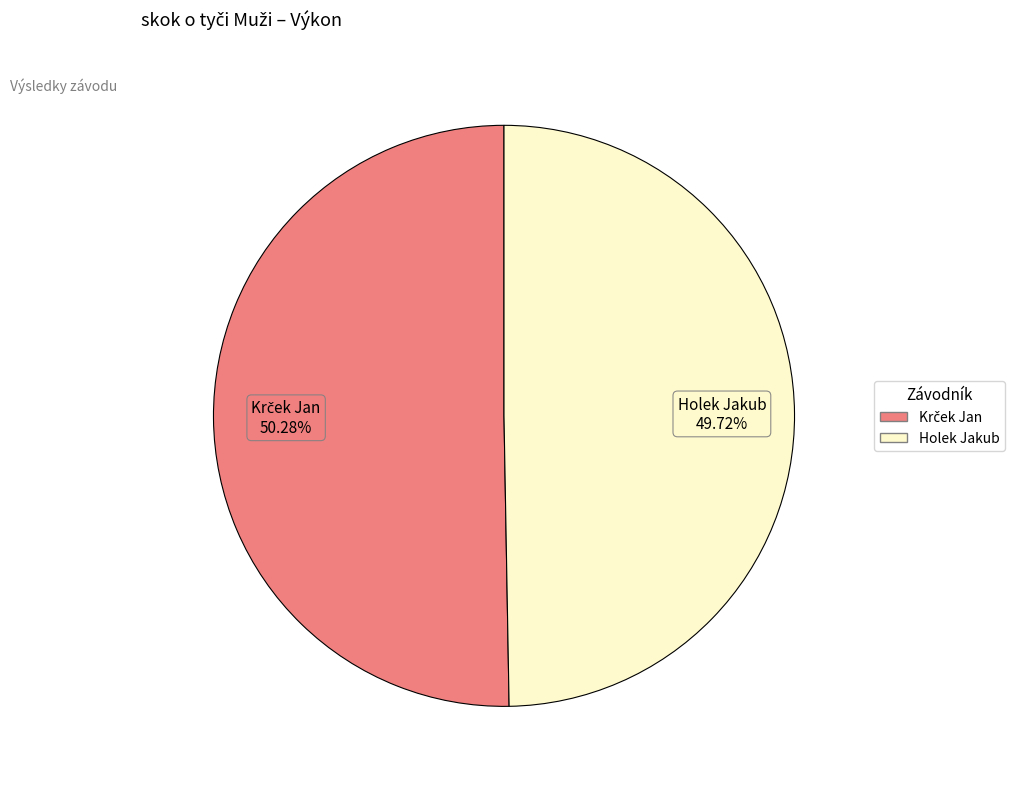

Does any single category account for the majority?

Yes